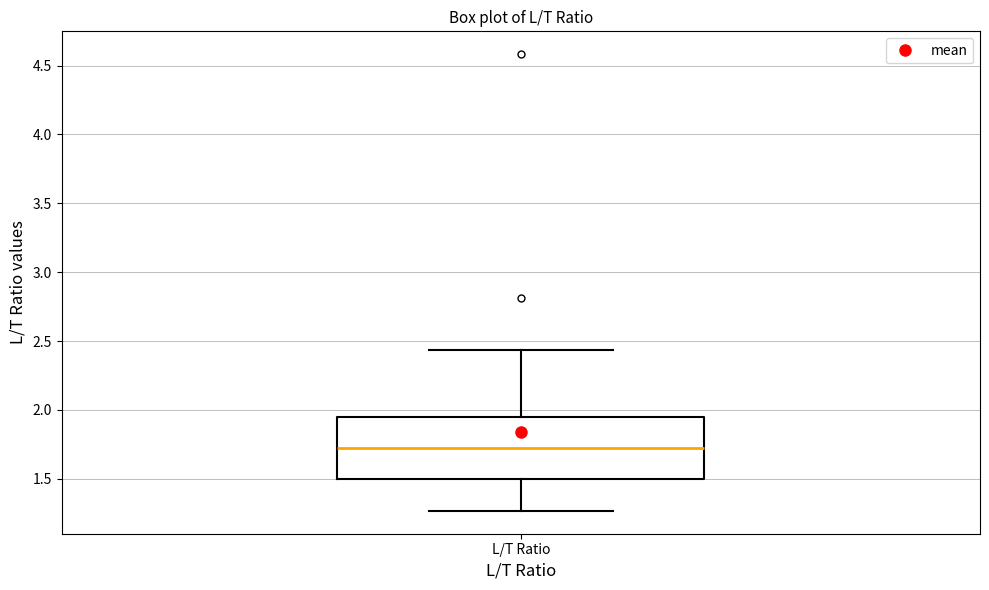

Read this box plot against the y-axis: the position of the median line, the range covered by the box, and the ends of both whiskers. The values are not printed on the chart, so give them approximately, as read against the axis.

median 1.70, box 1.50 to 1.95, whiskers 1.25 to 2.45